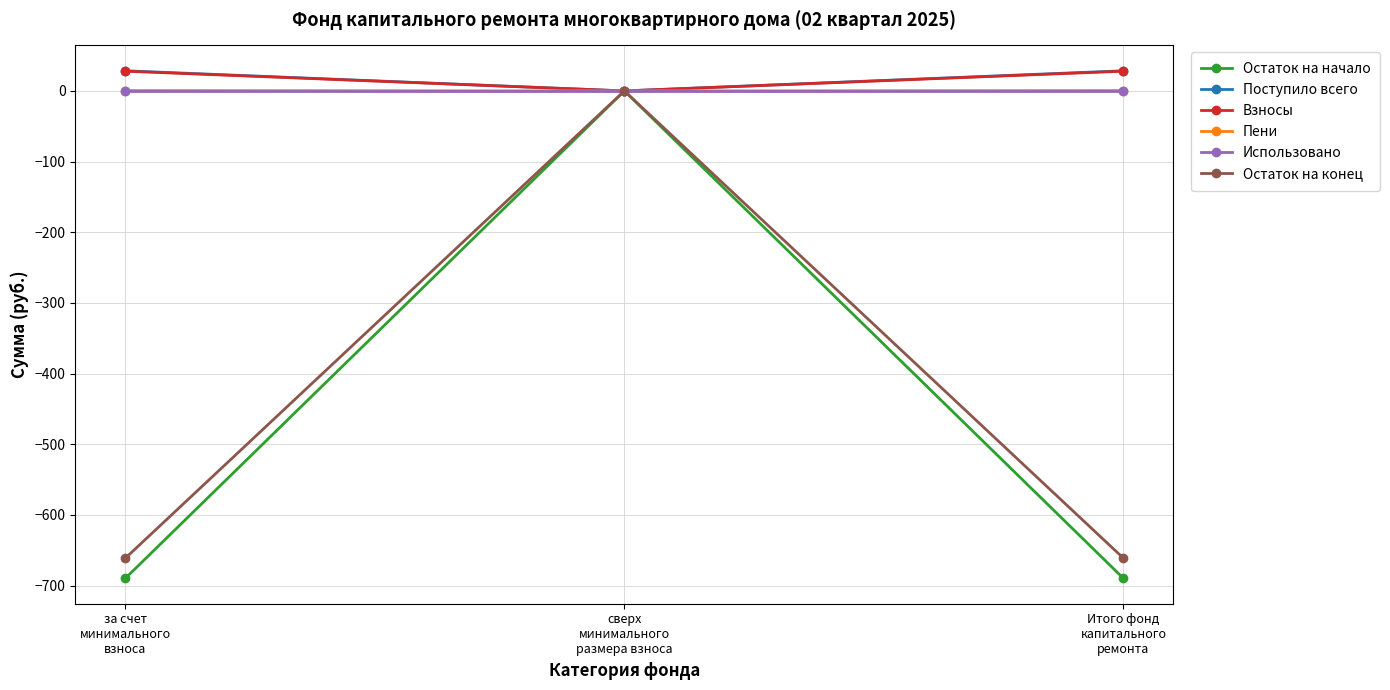

Is the value of Пени at сверх
минимального
размера взноса greater than the value of Остаток на конец at Итого фонд
капитального
ремонта?

Yes